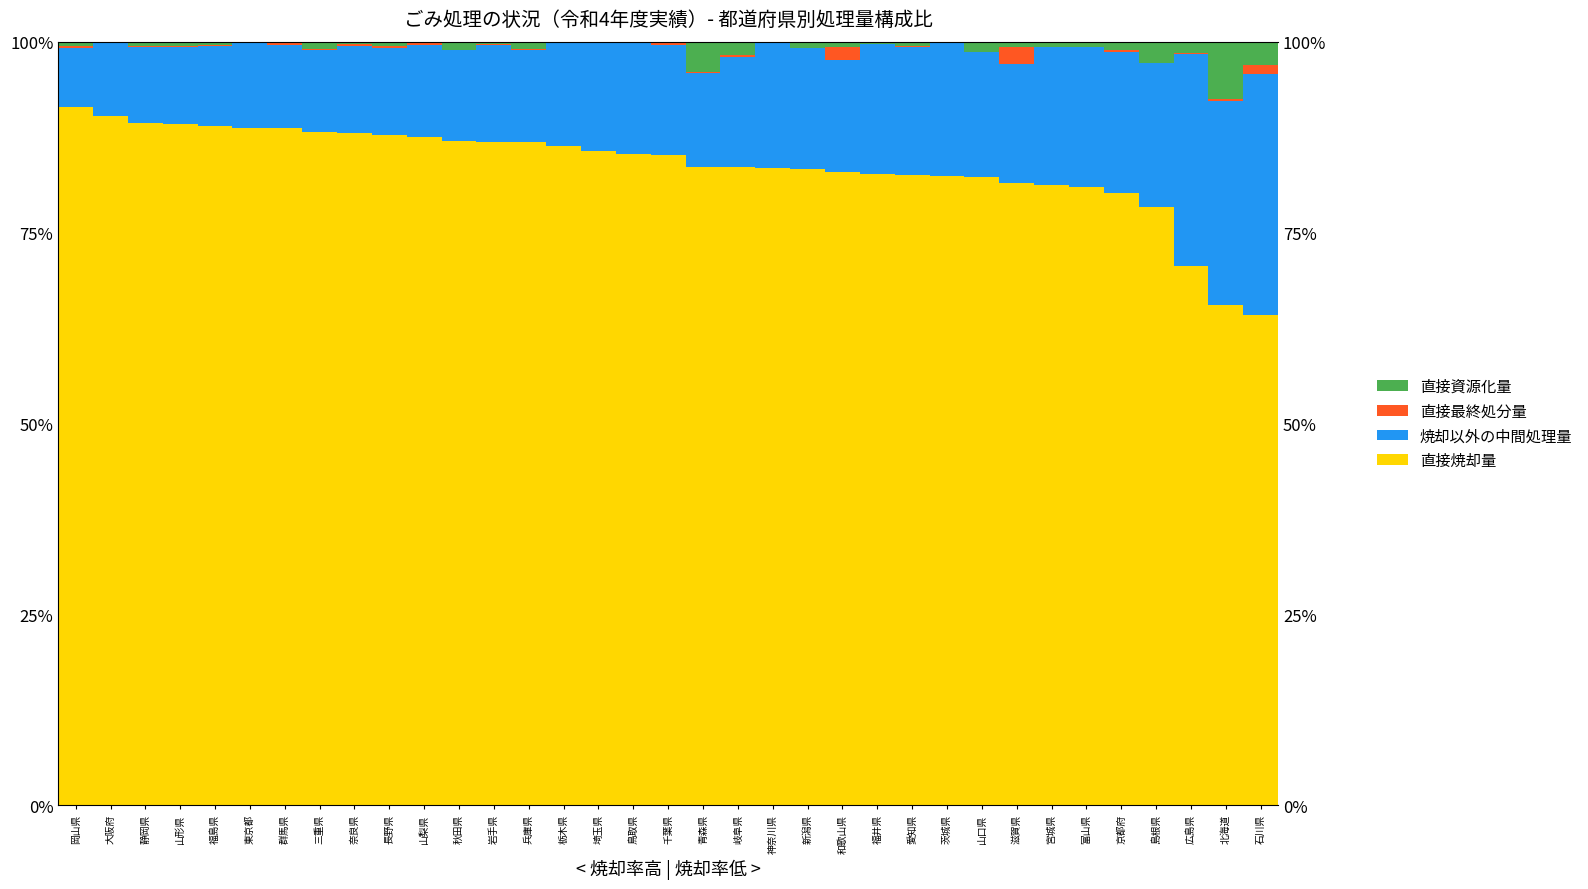

The value of 直接最終処分量 at 京都府 is 0.0. True or false?

False